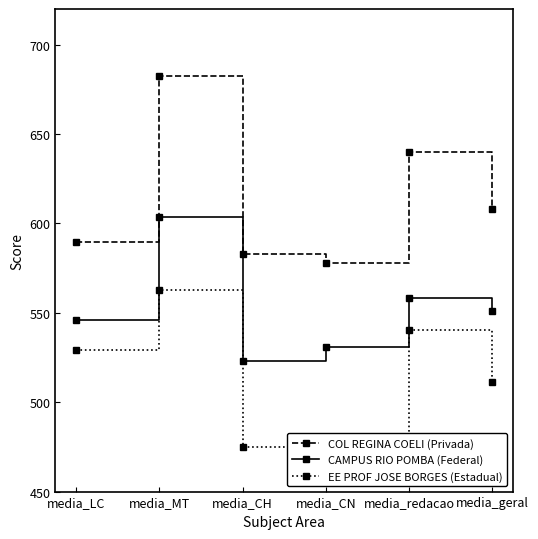

True or false: COL REGINA COELI (Privada) has a value of 682.5 at media_MT.

True